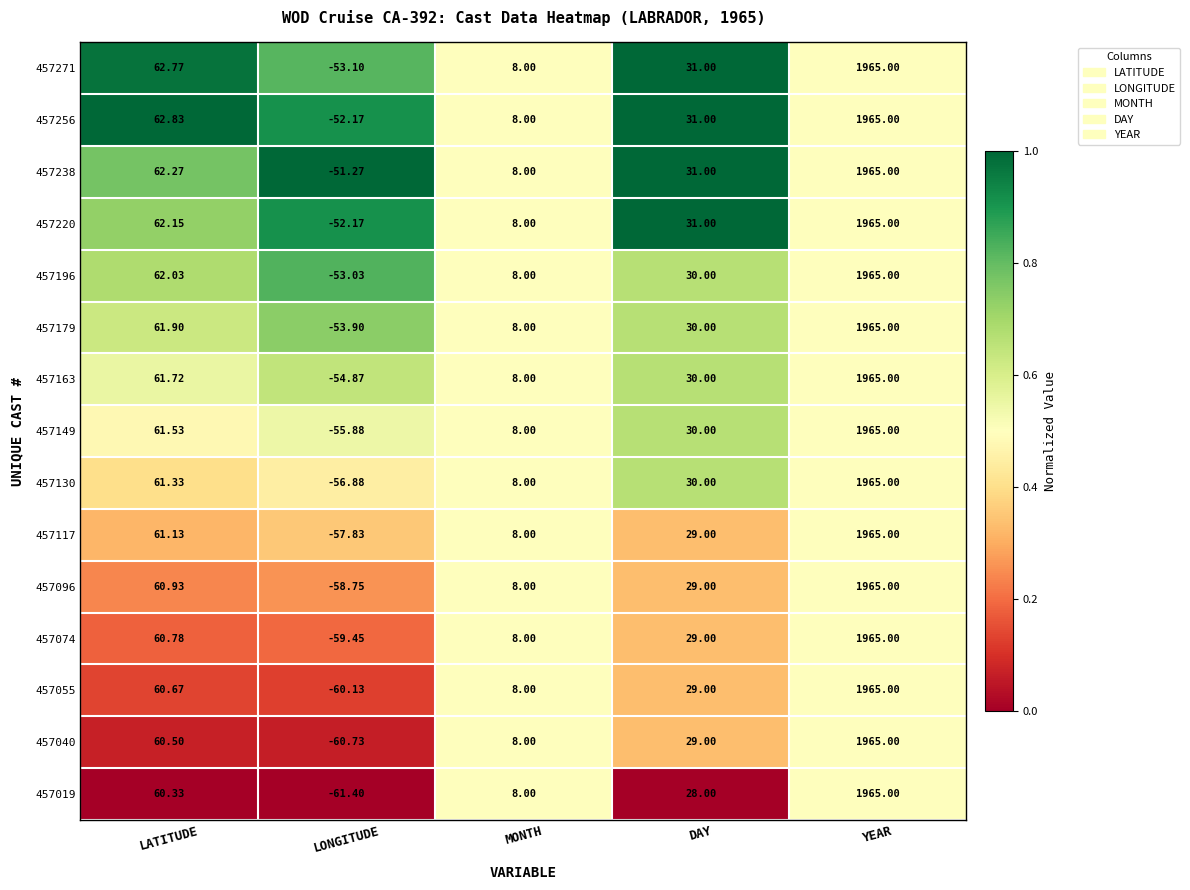

Is the value of 457040 at MONTH greater than the value of 457130 at DAY?

No